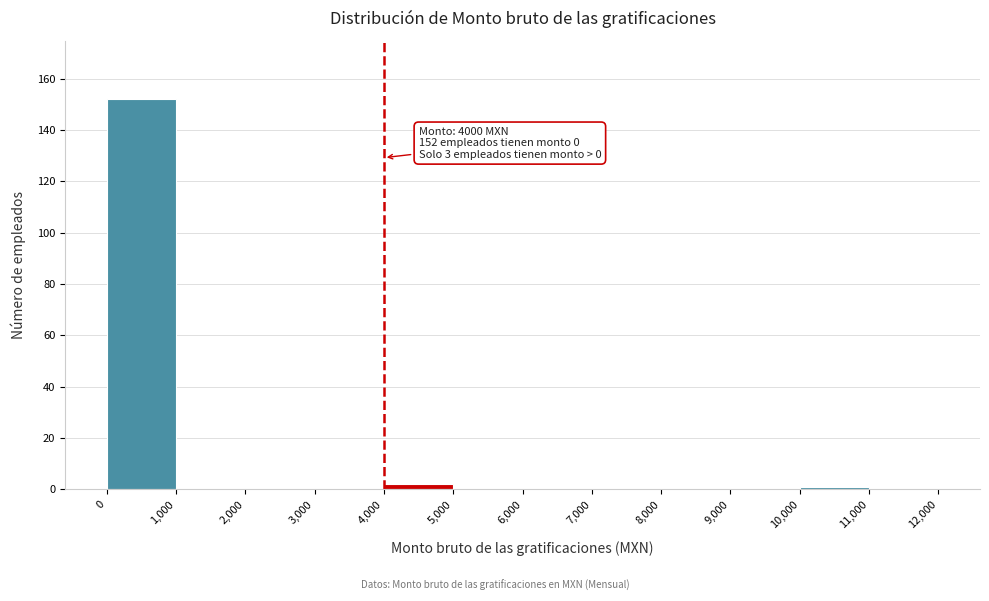

Over which range of the x-axis is the bar tallest?

0 to 1,000